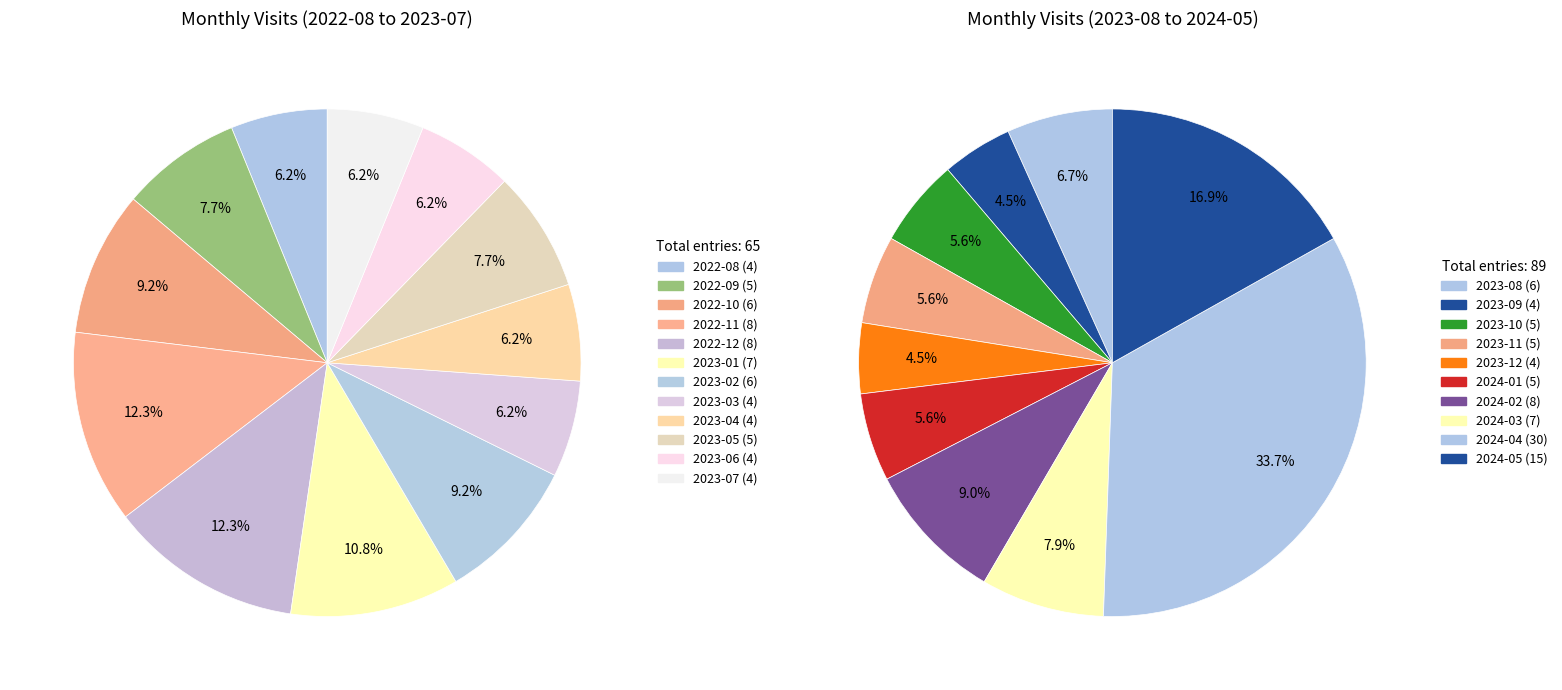

To the nearest percent, what is the average slice percentage?

8%